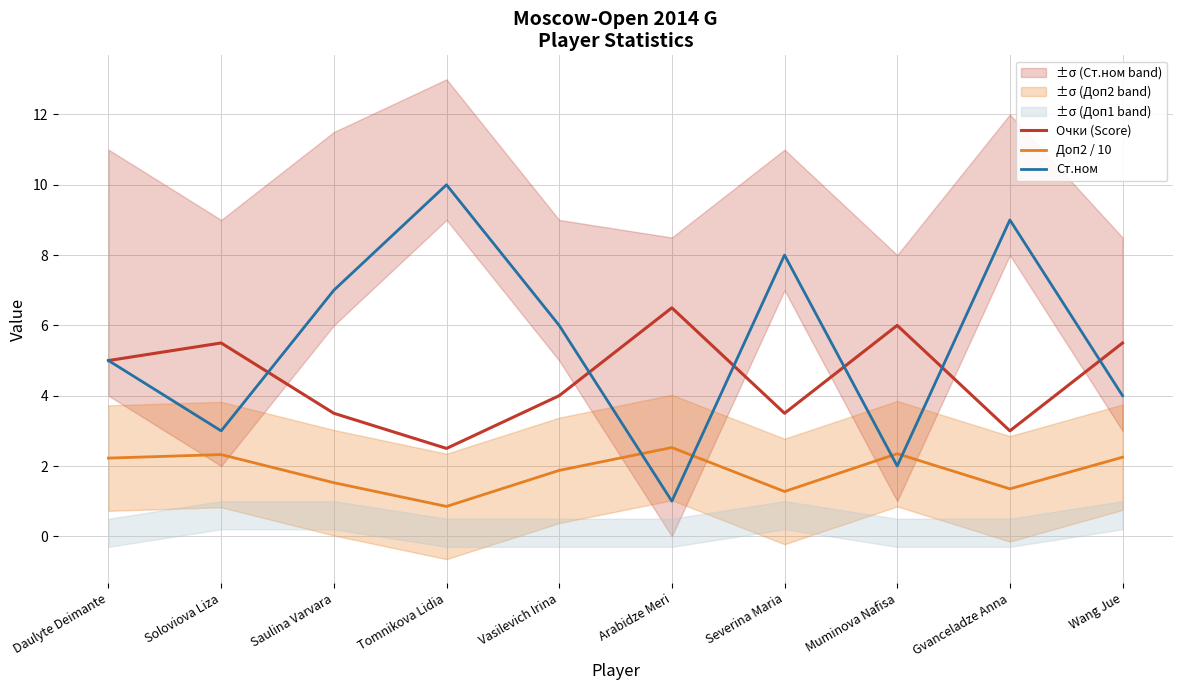

How many interior local valleys does the Ст.ном series have?

3